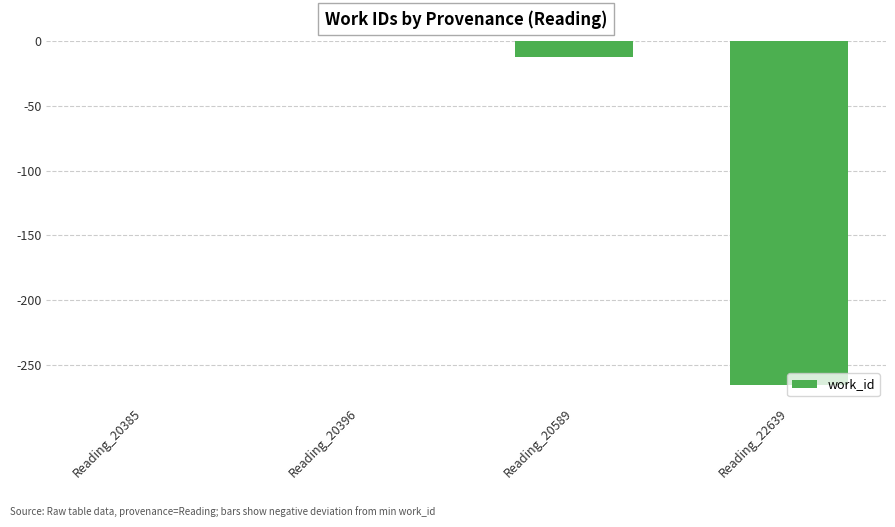

True or false: the data shows -266 at Reading_22639.

True